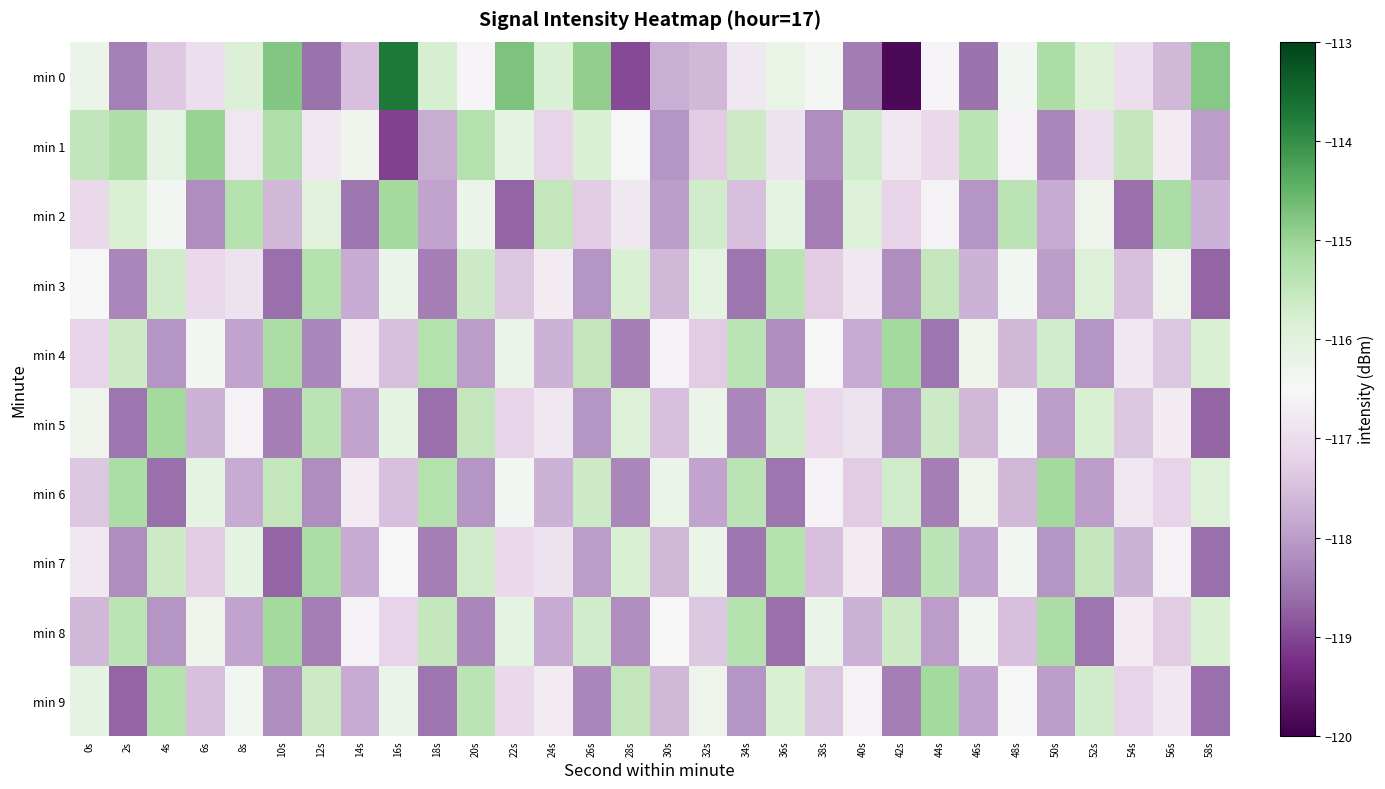

What is the spread (max minus min) of values at 52s?

3.0